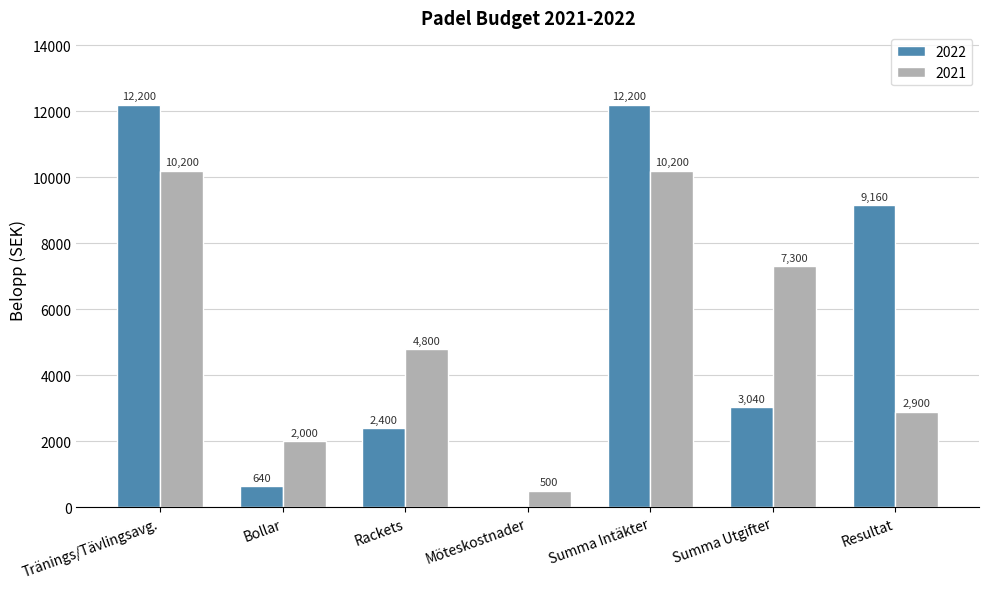

Count the number of categories in the chart.

7